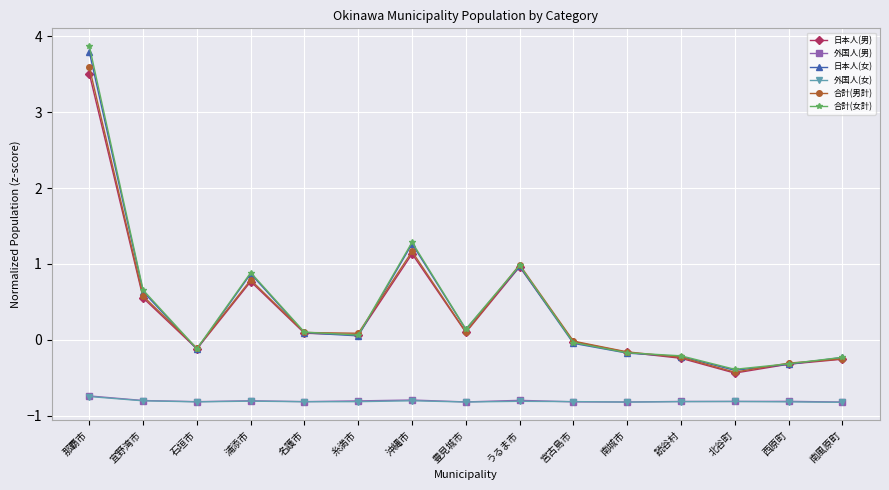

What is the total value across all series at 豊見城市?

-1.2